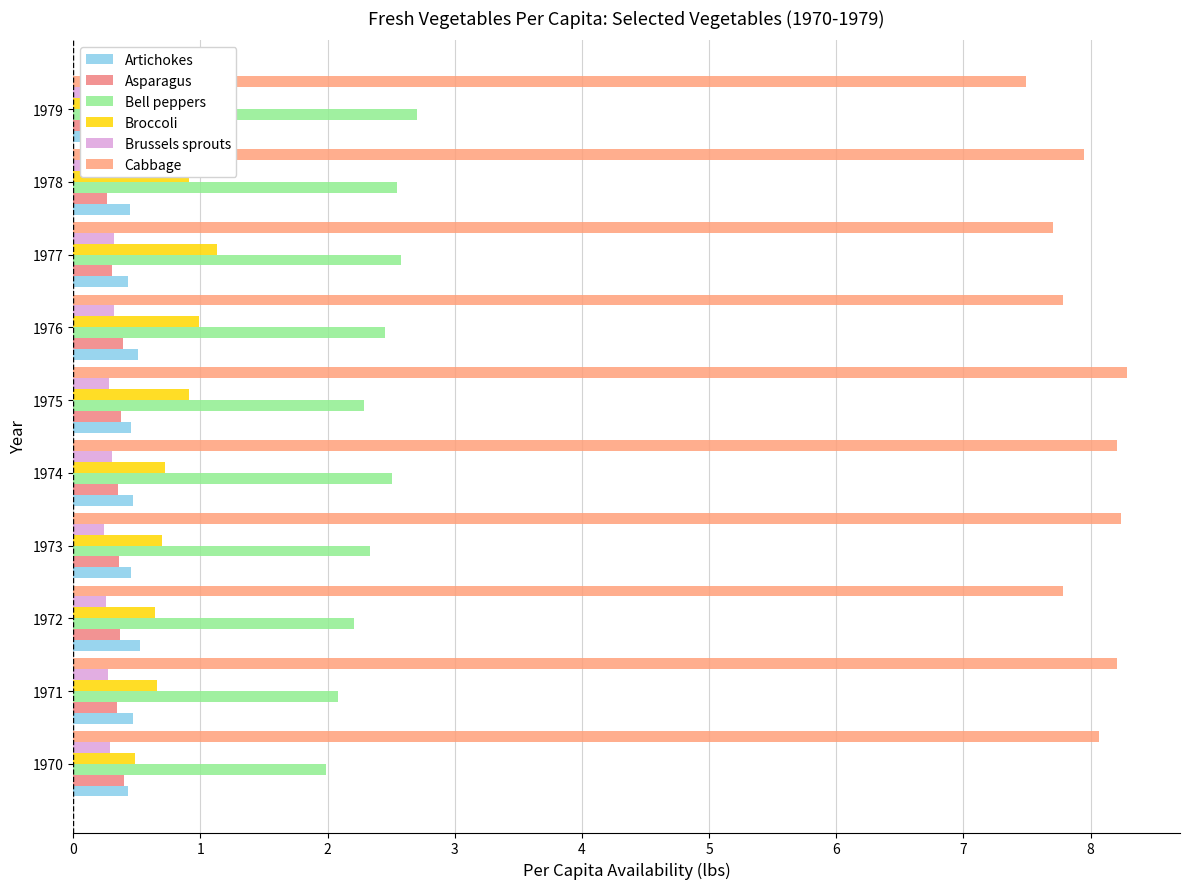

At how many categories does at least one series exceed 7?

10